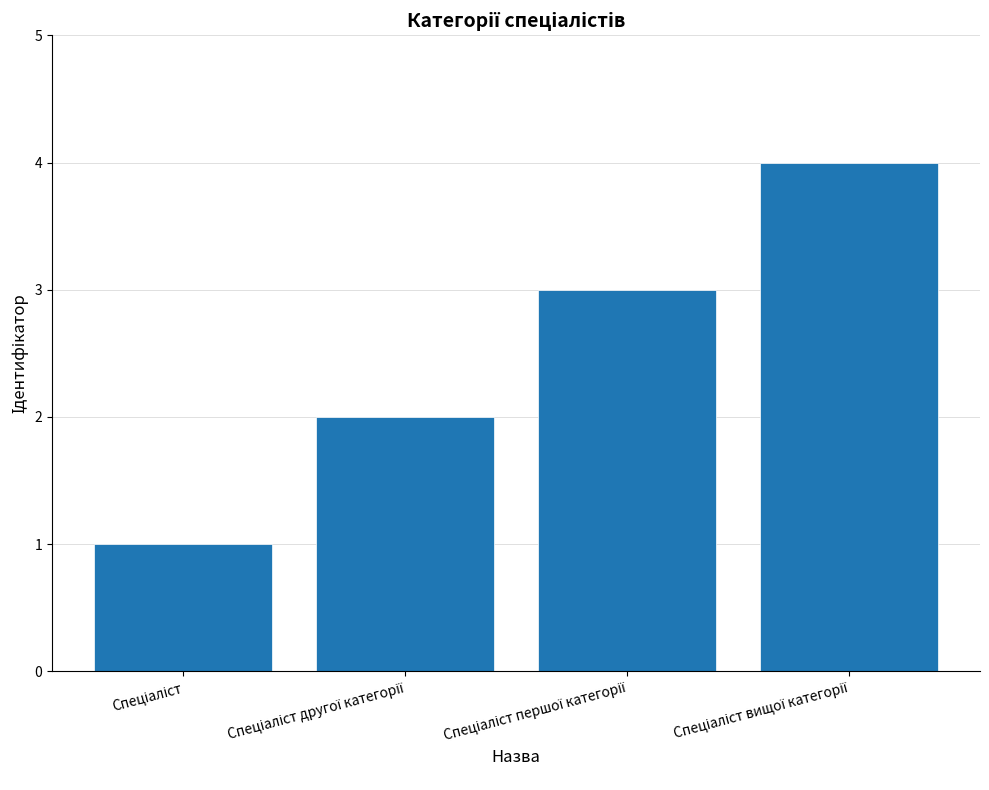

Are the bars horizontal?

No